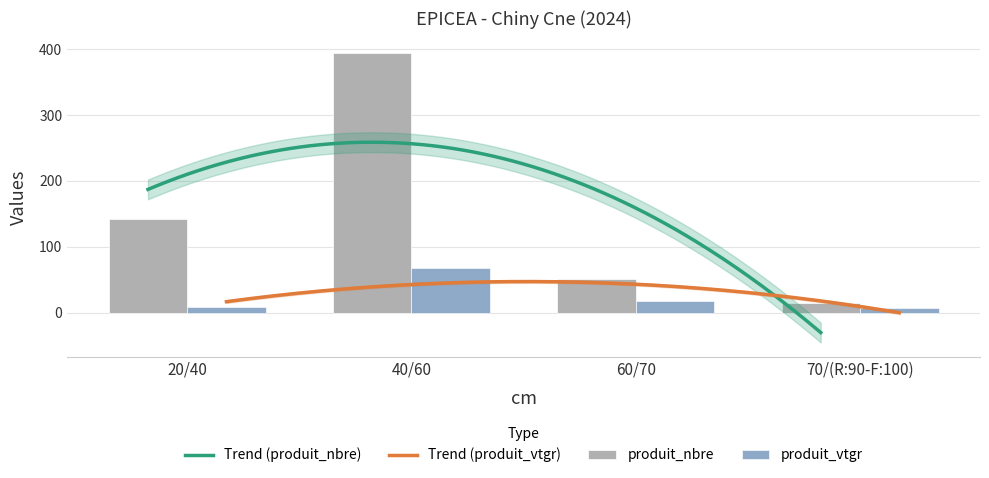

At which category is the sum across all series the highest?

40/60